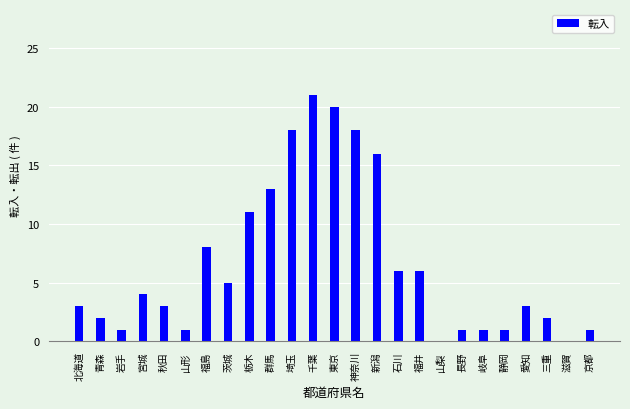

At which label is the value closest to 10?

栃木